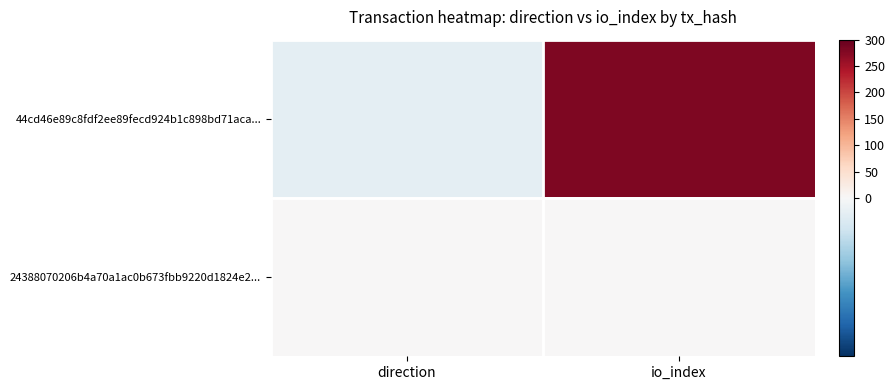

Reading left to right, transcribe all the data shown in this chart.

44cd46e89c8fdf2ee89fecd924b1c898bd71aca...: direction=-1	io_index=280
24388070206b4a70a1ac0b673fbb9220d1824e2...: direction=1	io_index=0